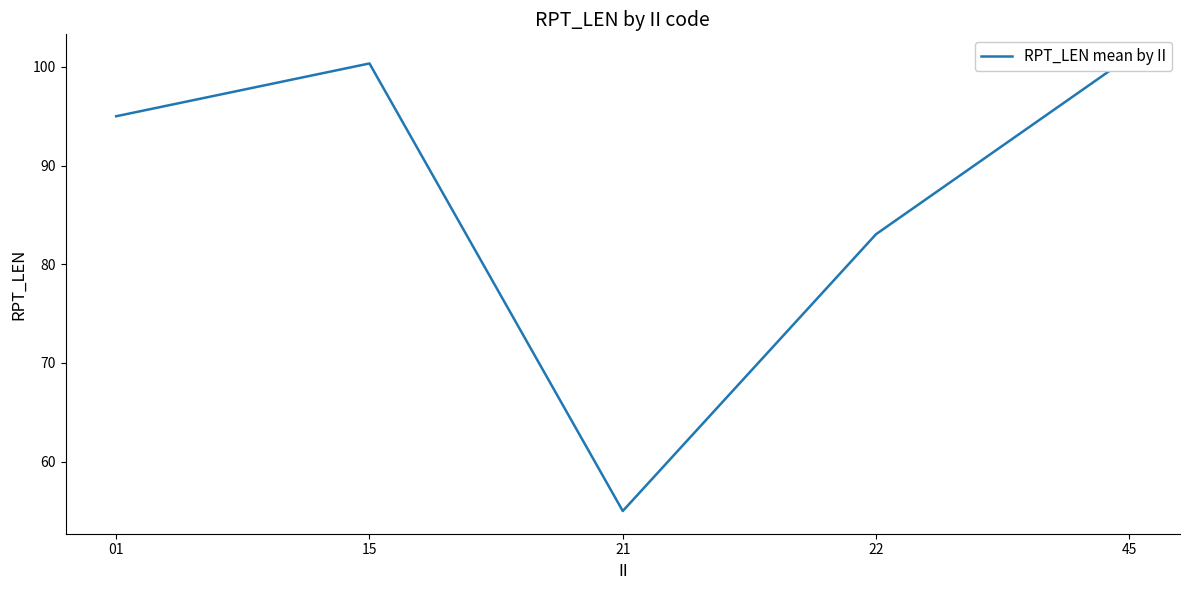

The chart shows a value of 35.5 at 21. True or false?

False